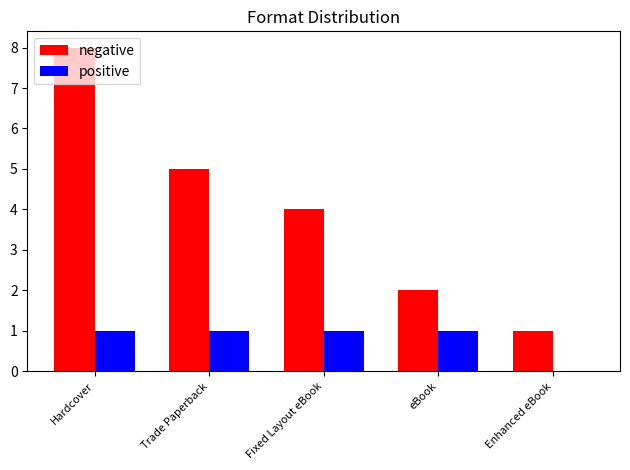

What is the total value across all series at Fixed Layout eBook?

5